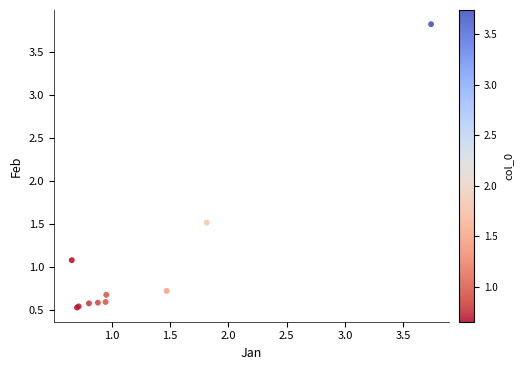

What Y value in the scatter plot is closest to 2?

1.5